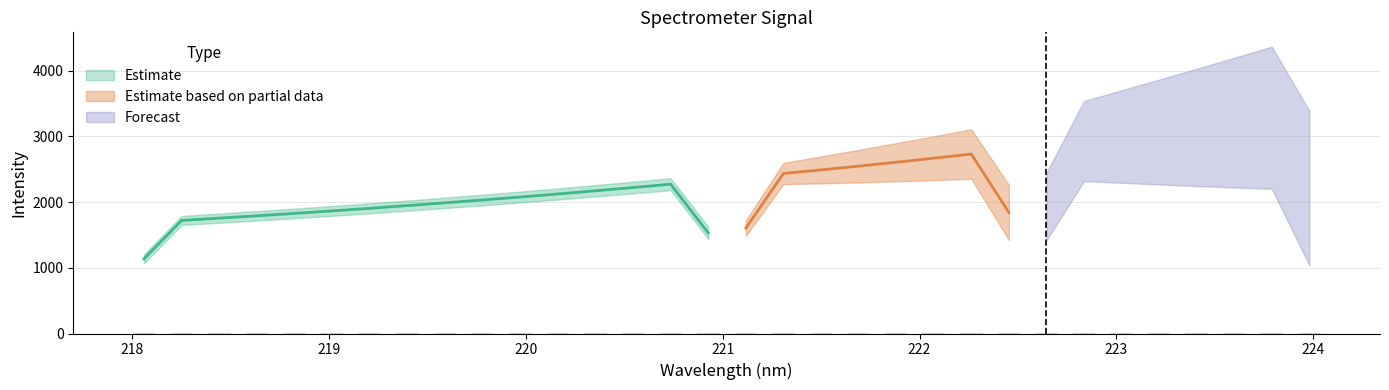

What value does the data have at 224?

3.4